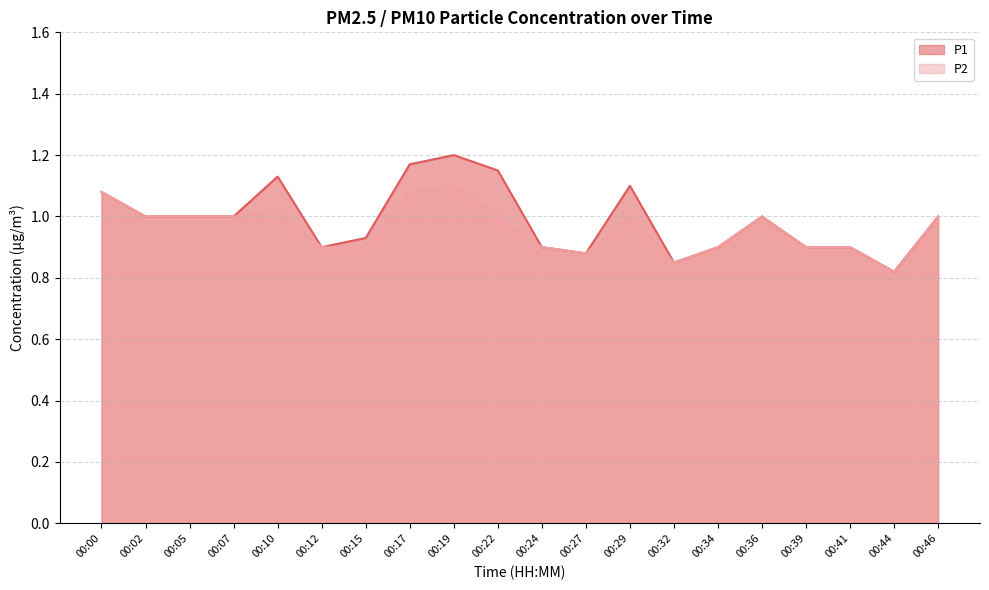

What is the difference between the maximum and minimum values in the P1 series?

0.4